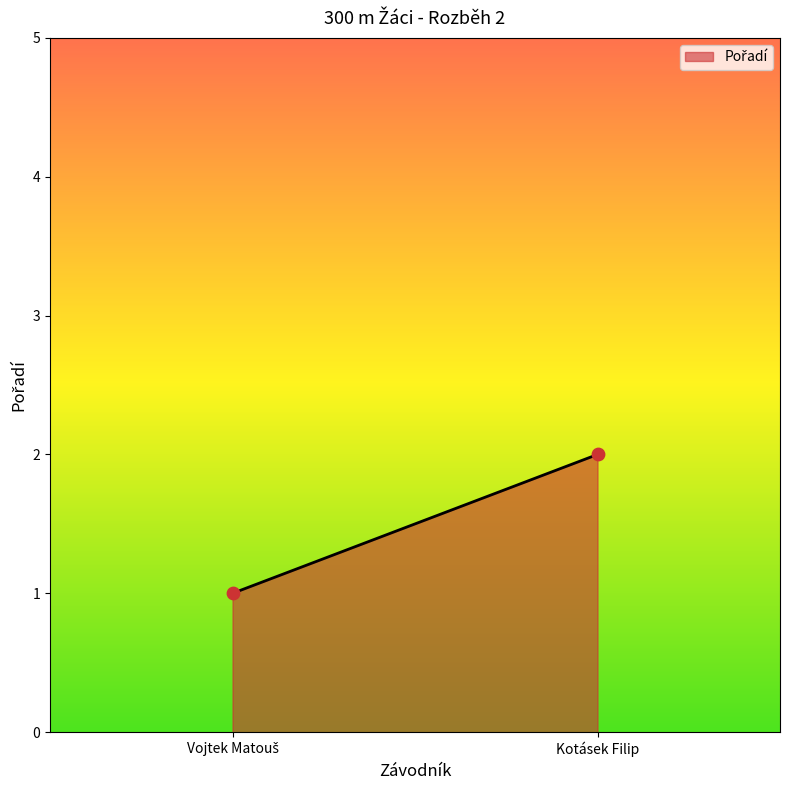

How many points are shown in the scatter plot?

2